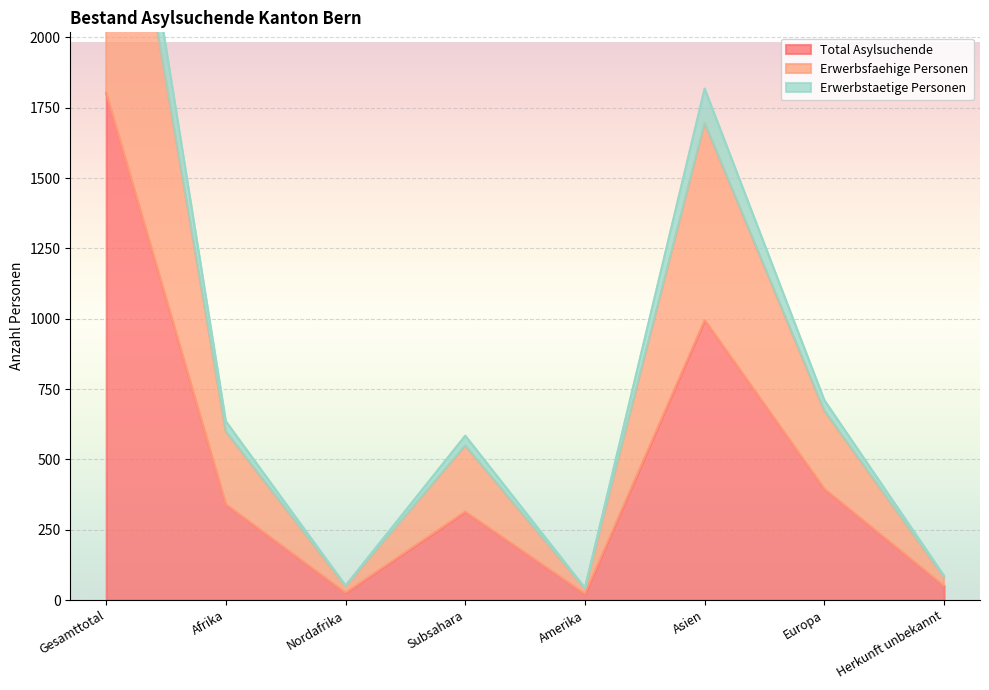

What is the approximate value of Total Asylsuchende at Gesamttotal, to the nearest 50?

1800